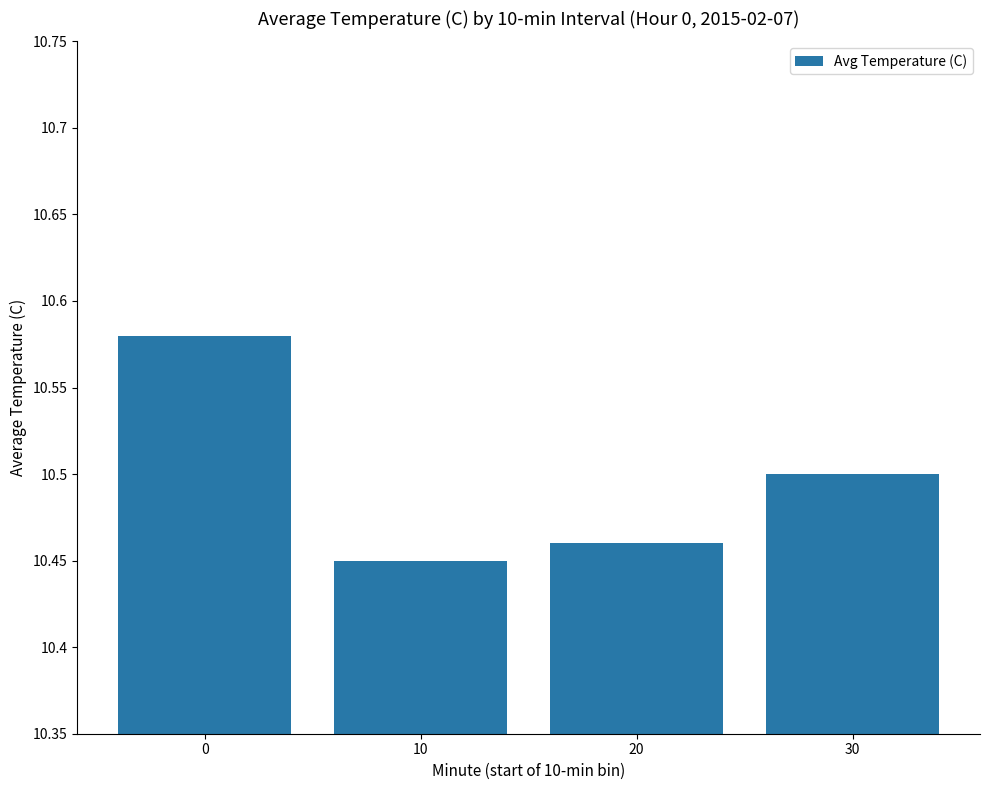

At which category does the chart reach its minimum across all series?

10